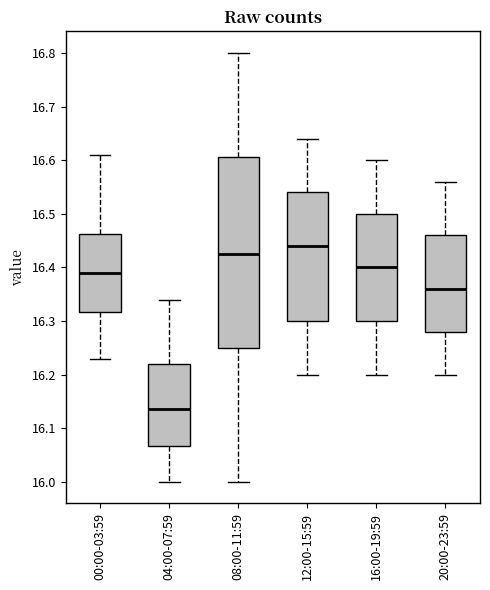

Which box is the tallest, from its lower edge to its upper edge?

08:00-11:59